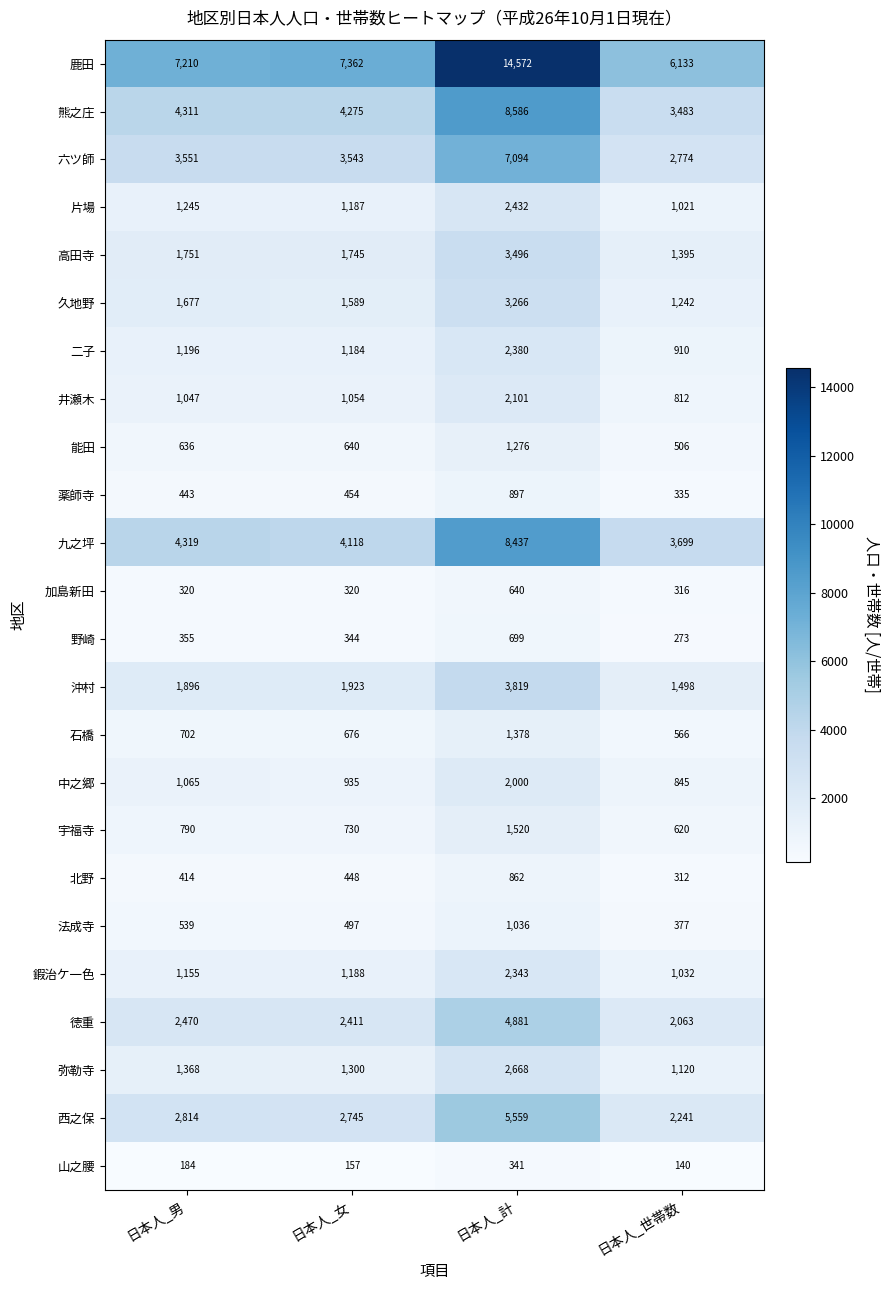

Is it true that 九之坪 equals 4118 at 日本人_女?

True